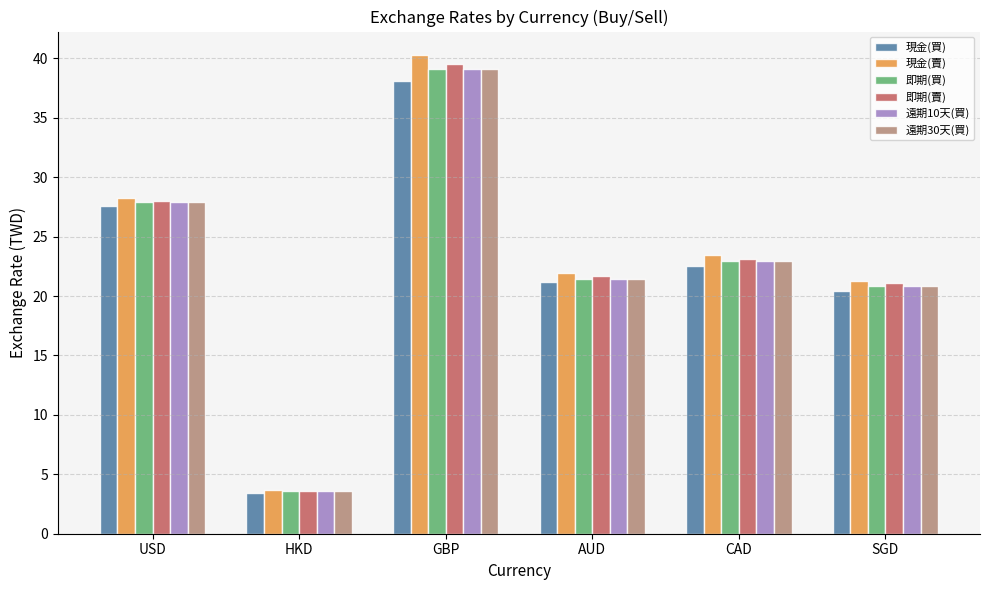

What is the total value across all series at AUD?

129.2